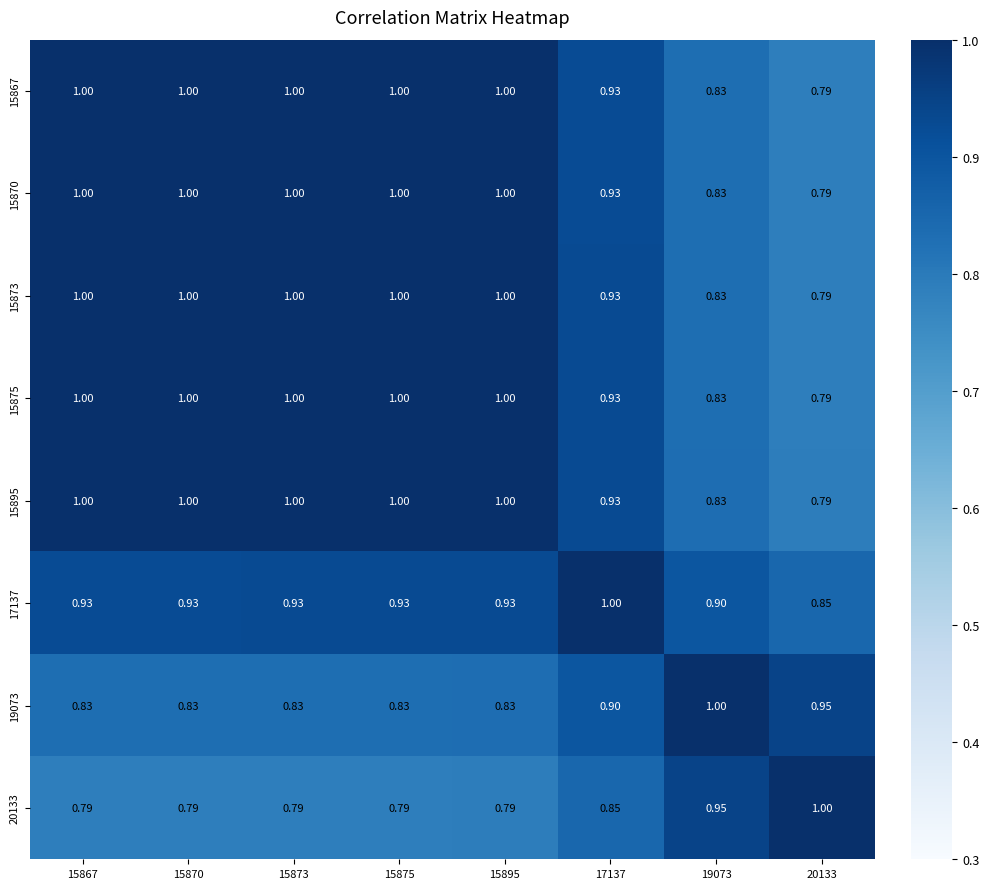

Is the value of 15875 at 19073 greater than the value of 15895 at 15870?

No